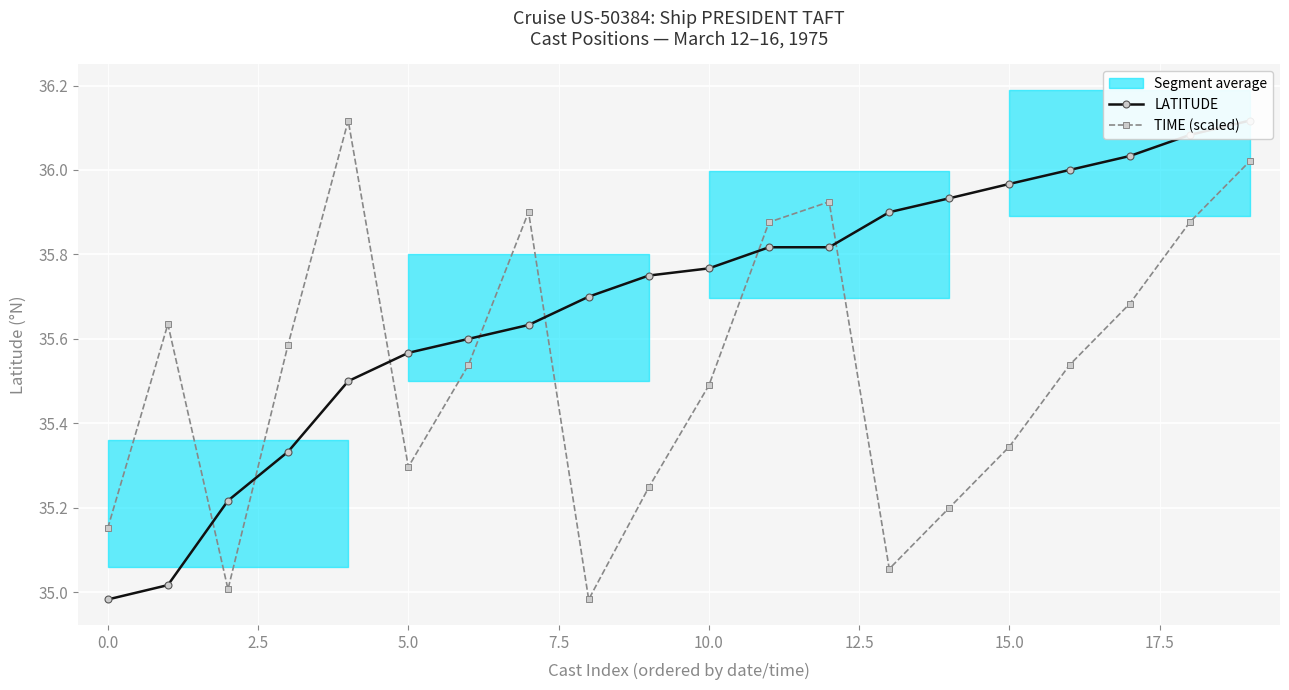

True or false: TIME (scaled) has more than 1 interior local peaks.

True